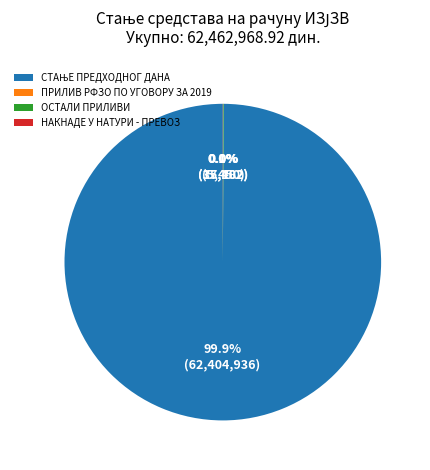

What is the largest slice in the pie chart?

СТАЊЕ ПРЕДХОДНОГ ДАНА